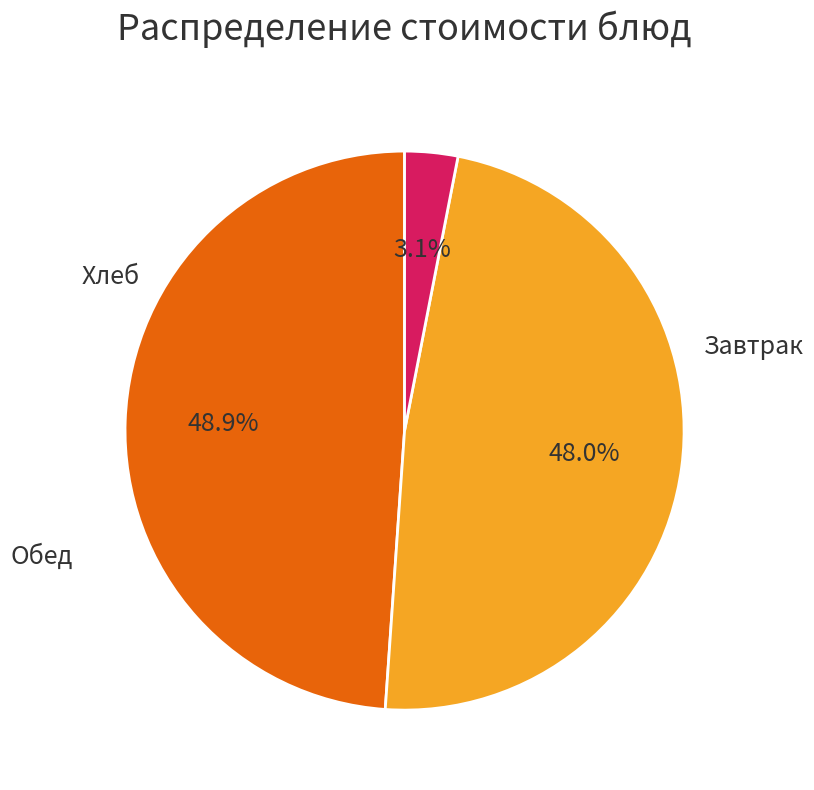

Does any single category account for the majority?

No